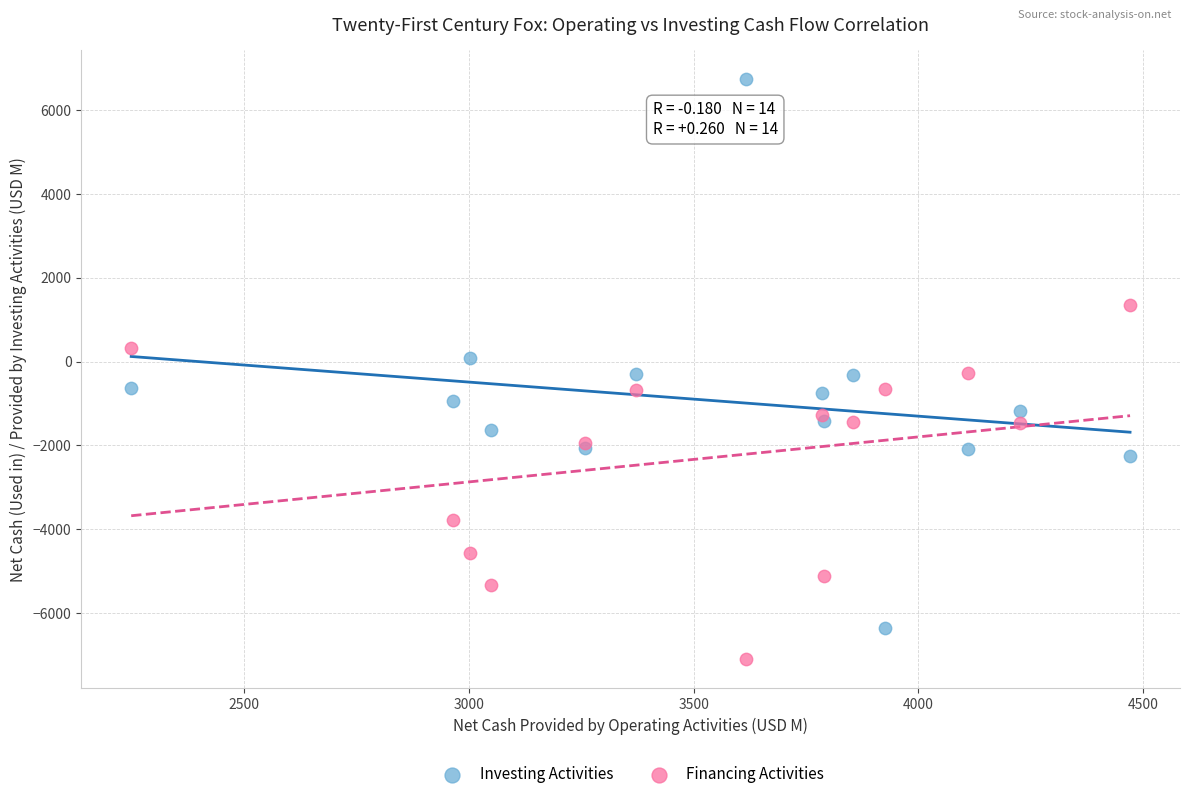

In the Financing Activities series, what Y value is closest to -2871?

-3776